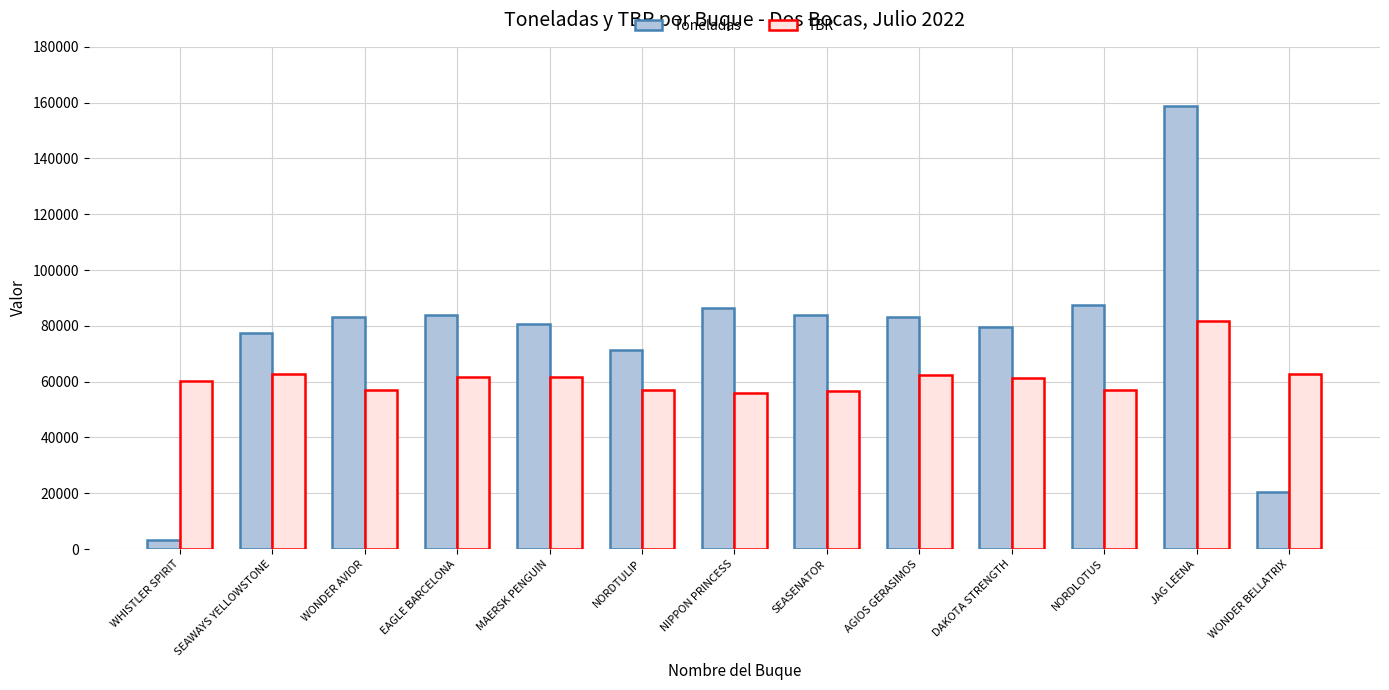

How many values in the Toneladas series are below 83260?

6